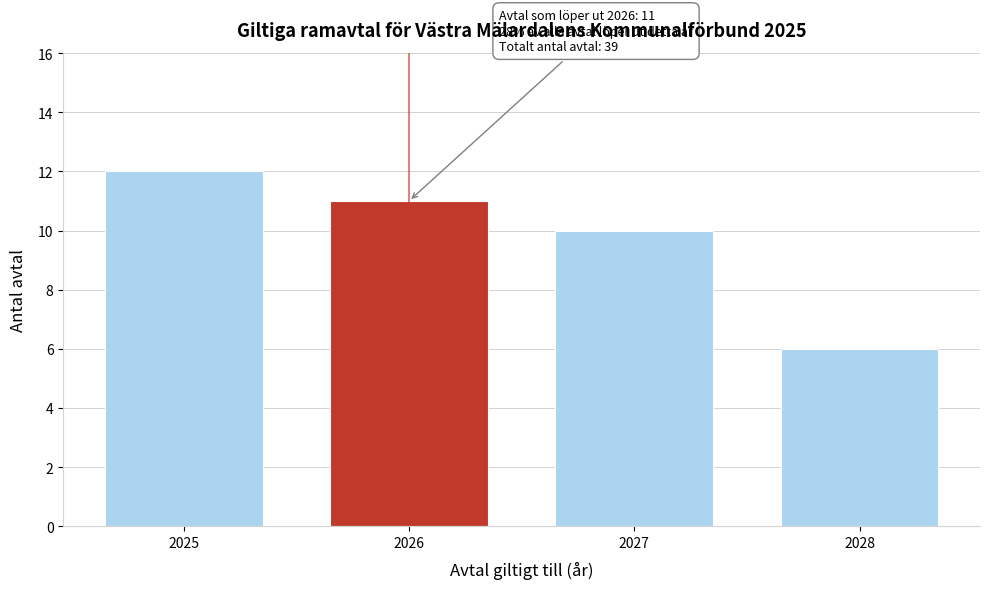

Reading left to right, what are all the values shown in this chart?

12	11	10	6